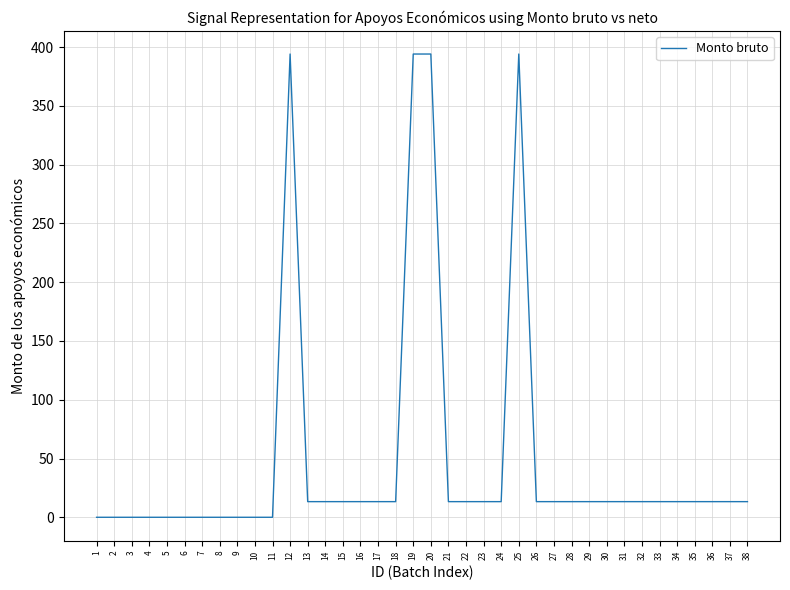

What is the greatest value displayed?

394.1